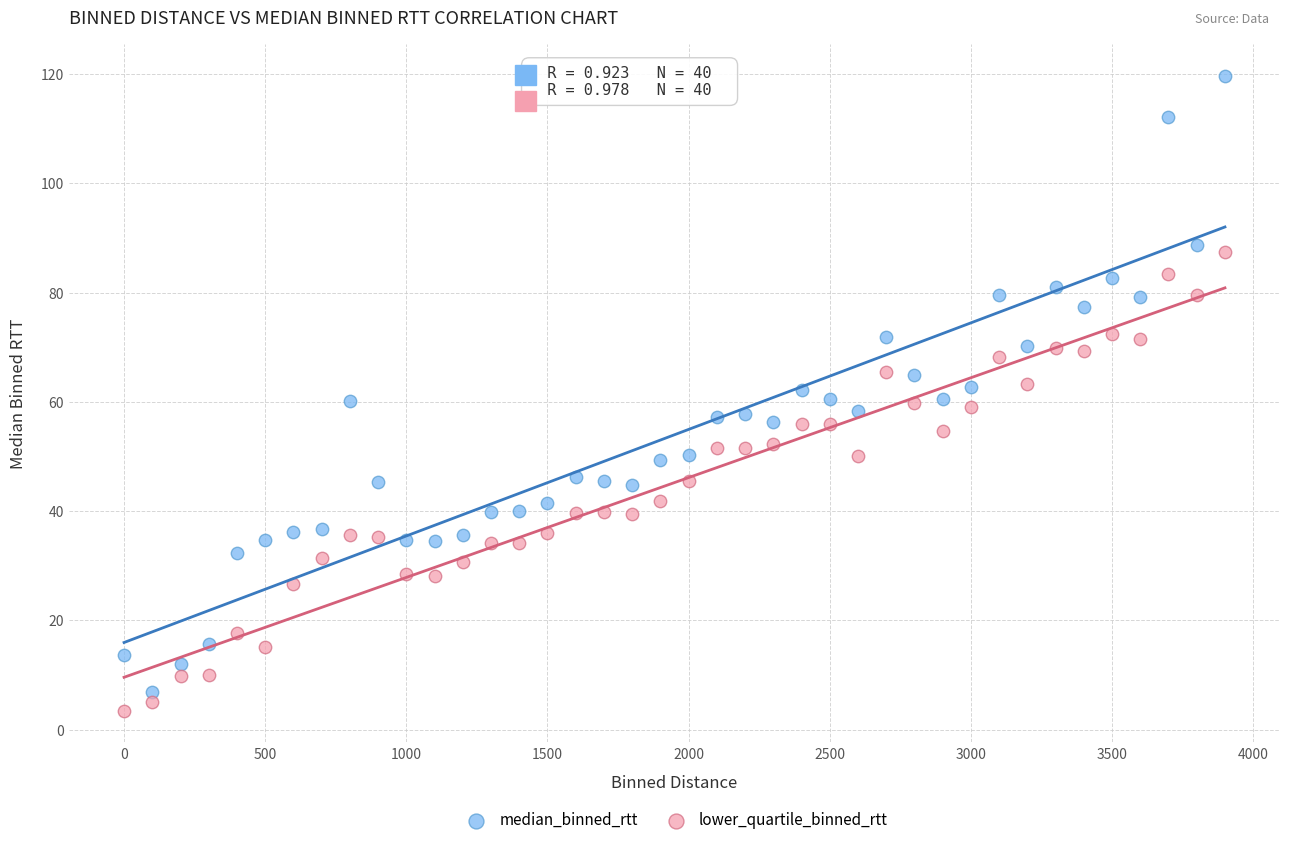

Which series reaches the maximum Y coordinate?

median_binned_rtt